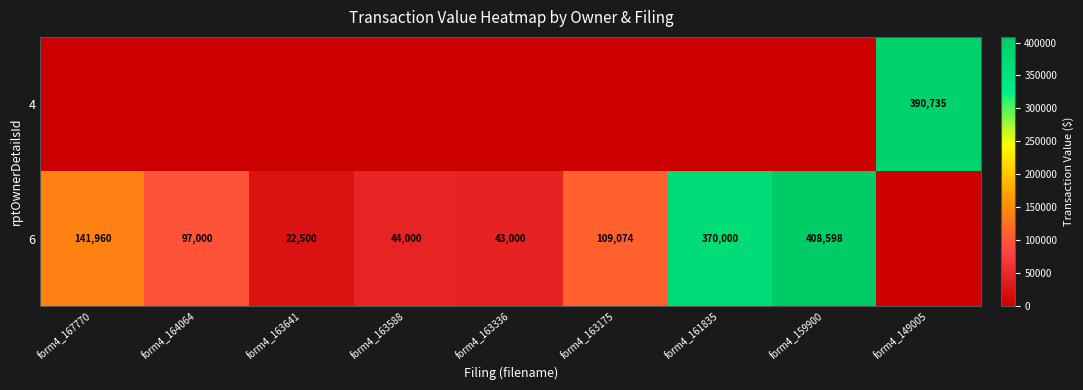

The 6 series shows 109074 at form4_163175. True or false?

True